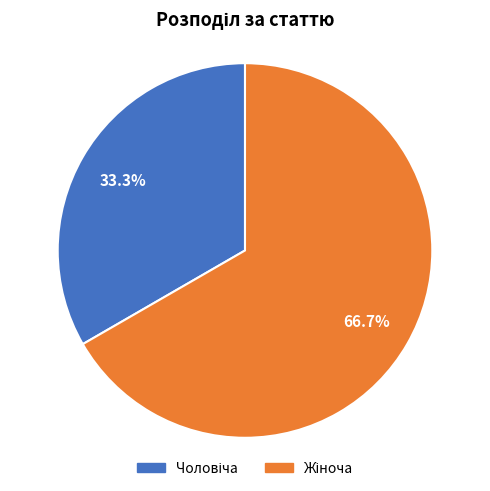

Is there any slice that represents more than half of the pie?

Yes